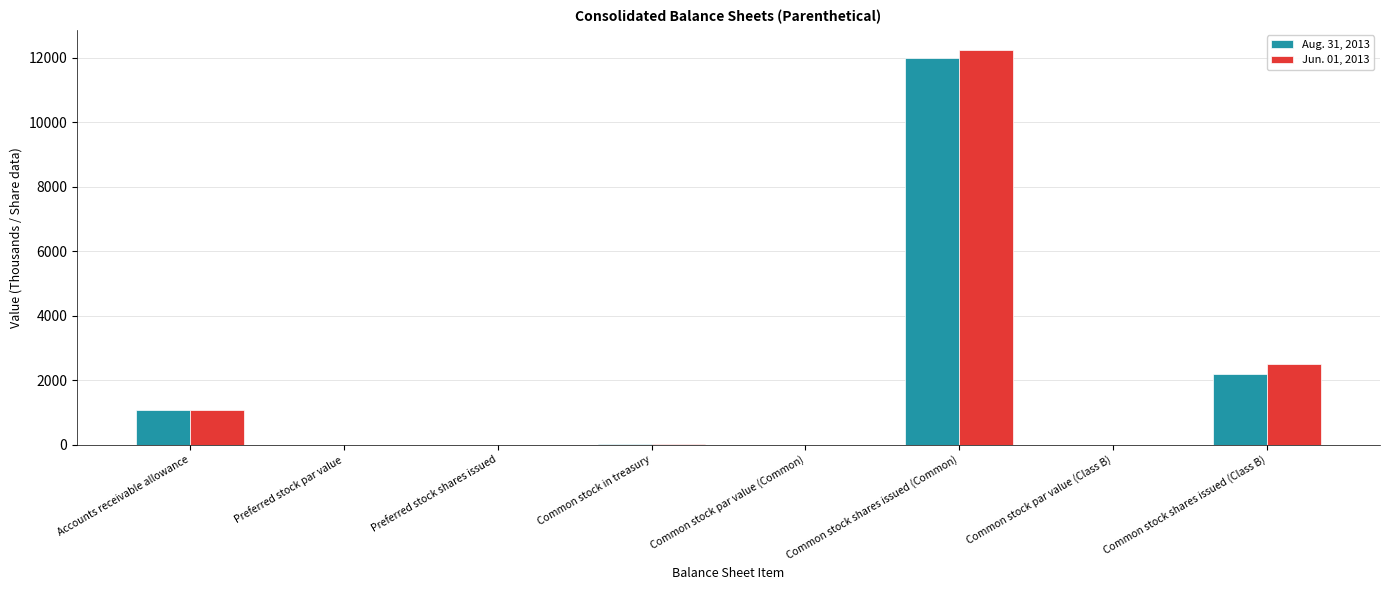

What is the maximum value for Aug. 31, 2013?

12006.0